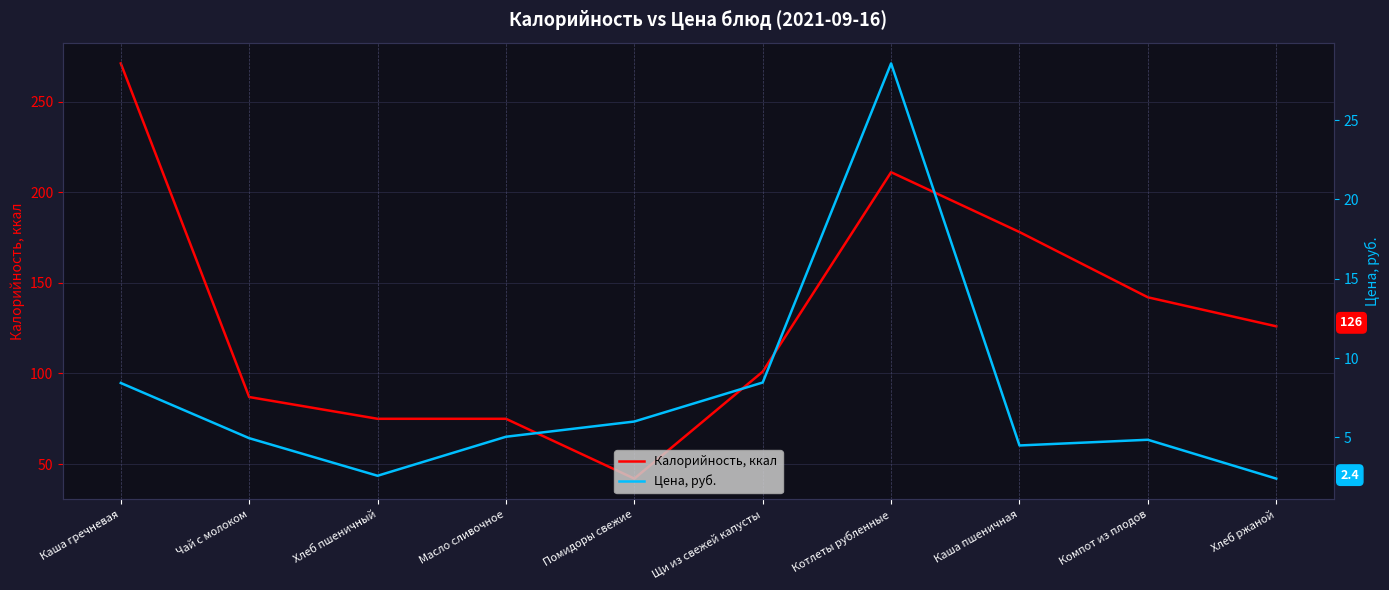

What is the label of the 9th point from the right?

Чай с молоком